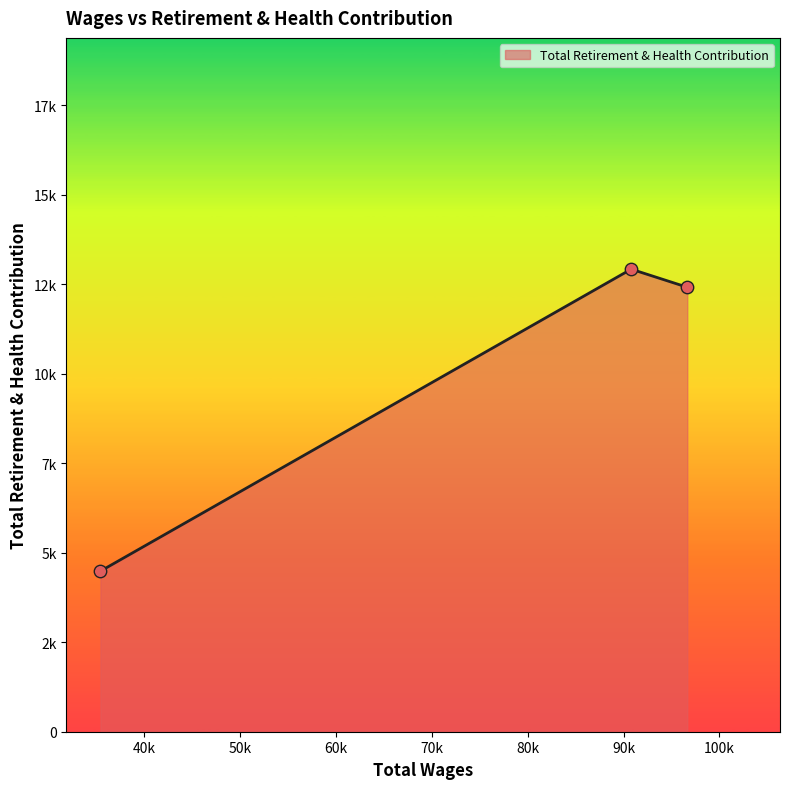

Is this an area chart (filled region under the line)?

Yes